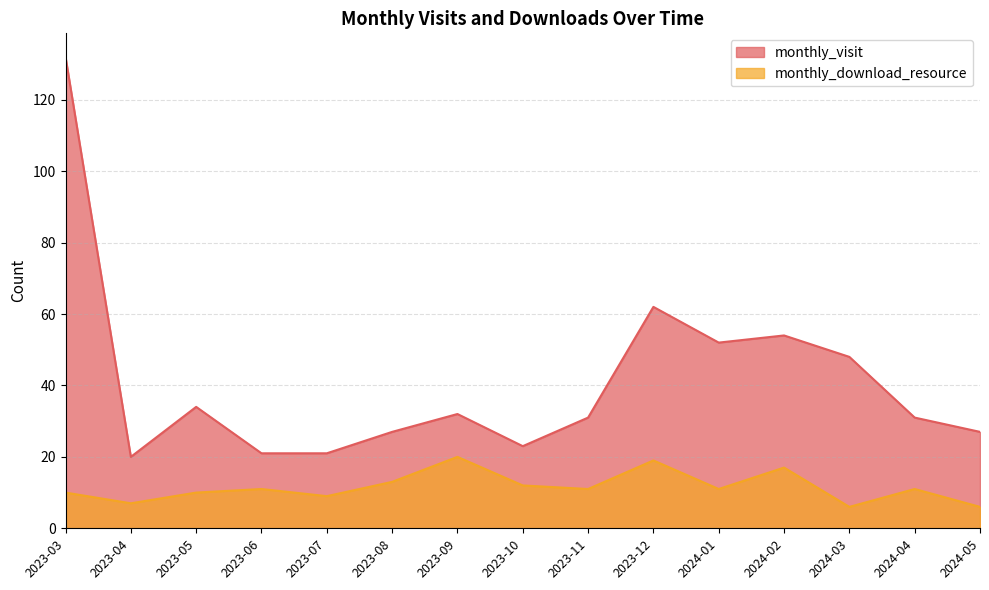

What is the average value of the monthly_visit series?

41